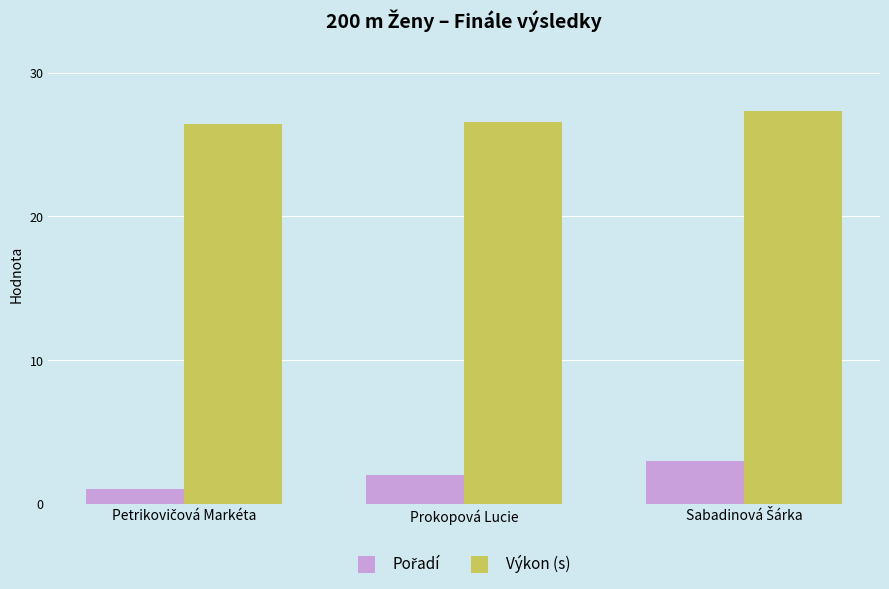

What is the value of the Výkon (s) bar at the 1st from the left?

26.5